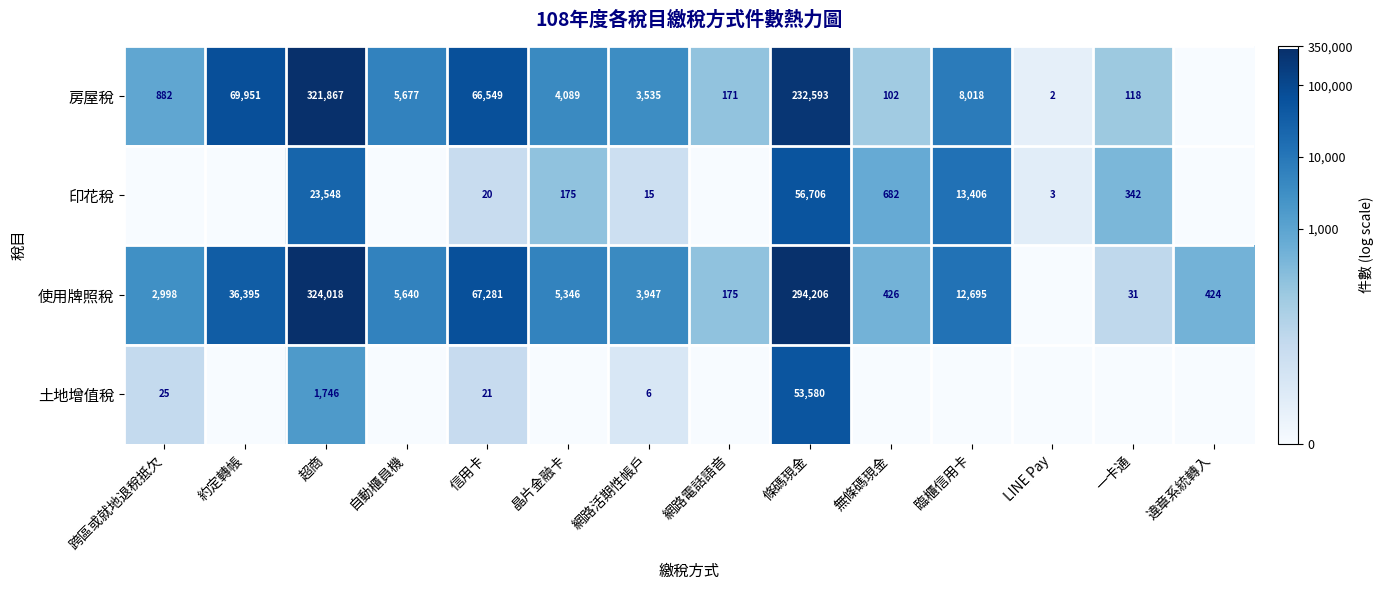

At 信用卡, list the series in order from largest to smallest.

使用牌照稅, 房屋稅, 土地增值稅, 印花稅